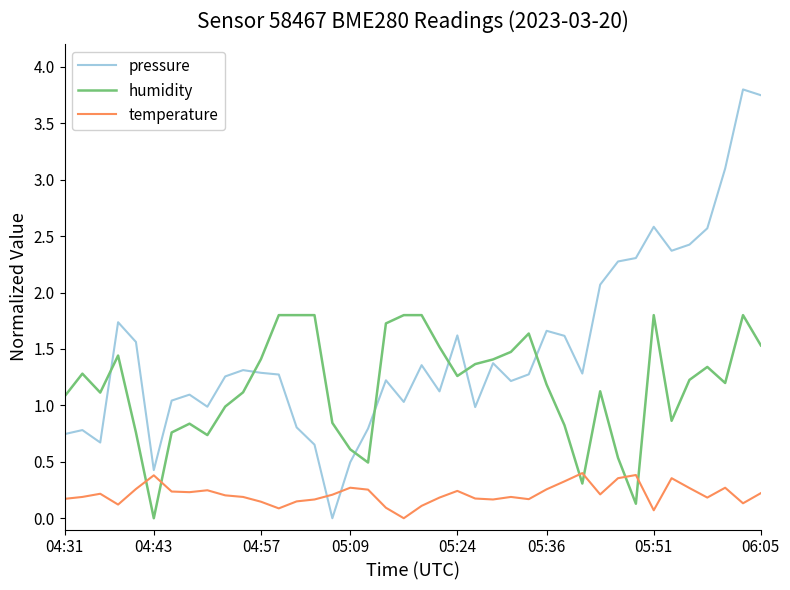

Which series has the largest total across all categories?

pressure